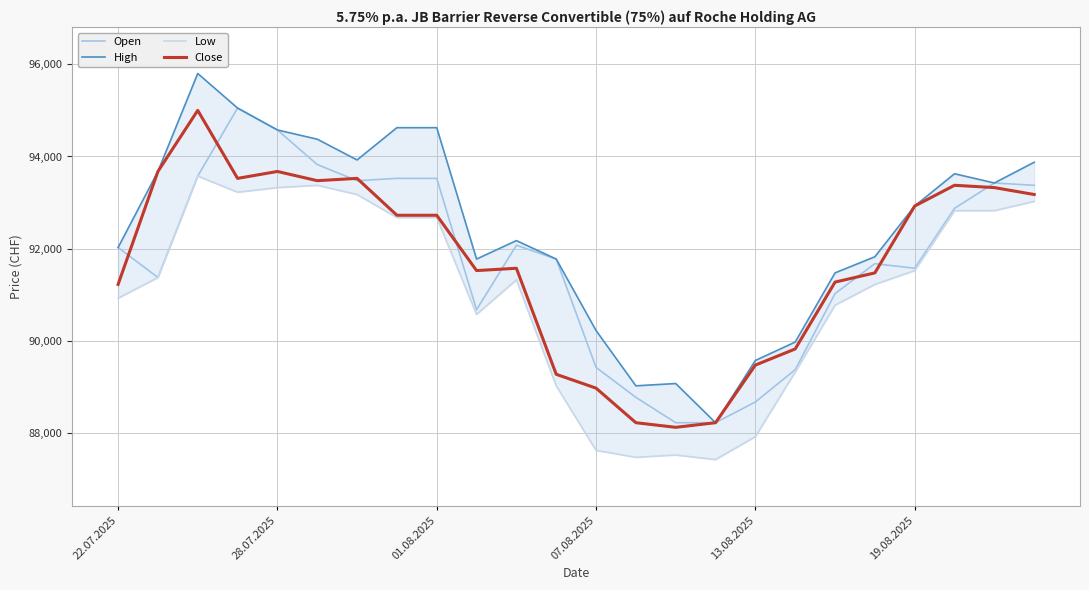

Is the value of High at 6 greater than the value of Close at 23?

Yes